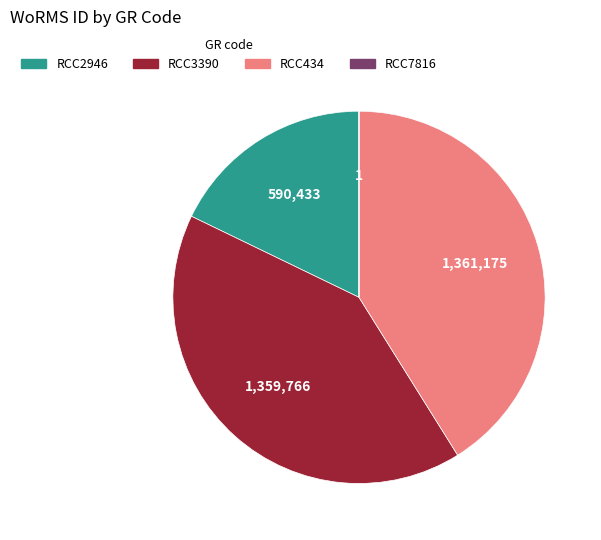

Does any single category account for the majority?

No